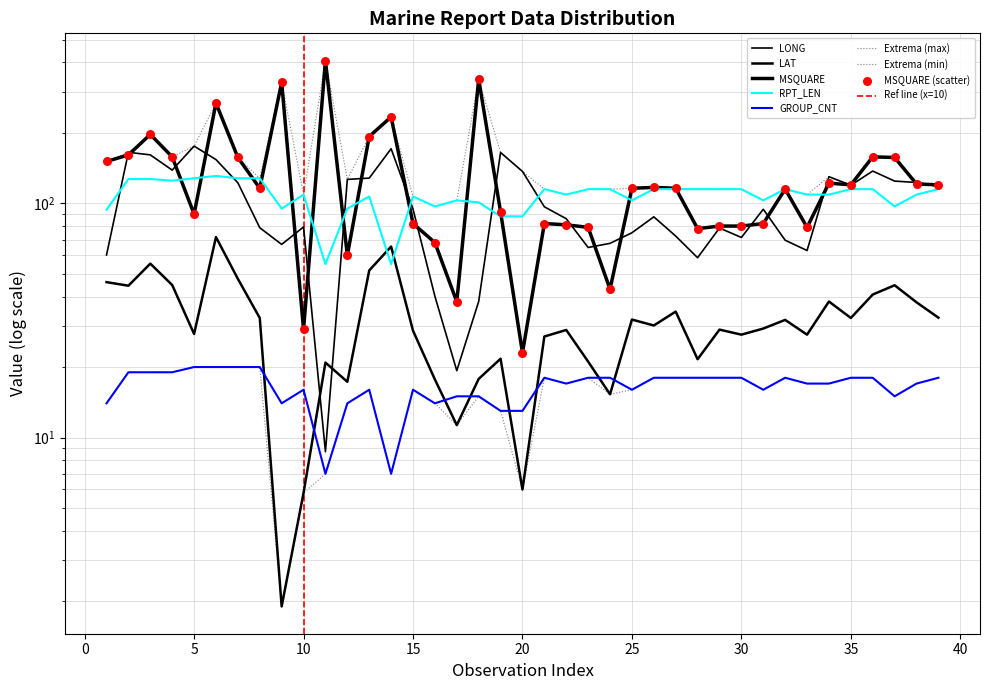

What are all the series names shown in the legend?

LONG, LAT, MSQUARE, RPT_LEN, GROUP_CNT